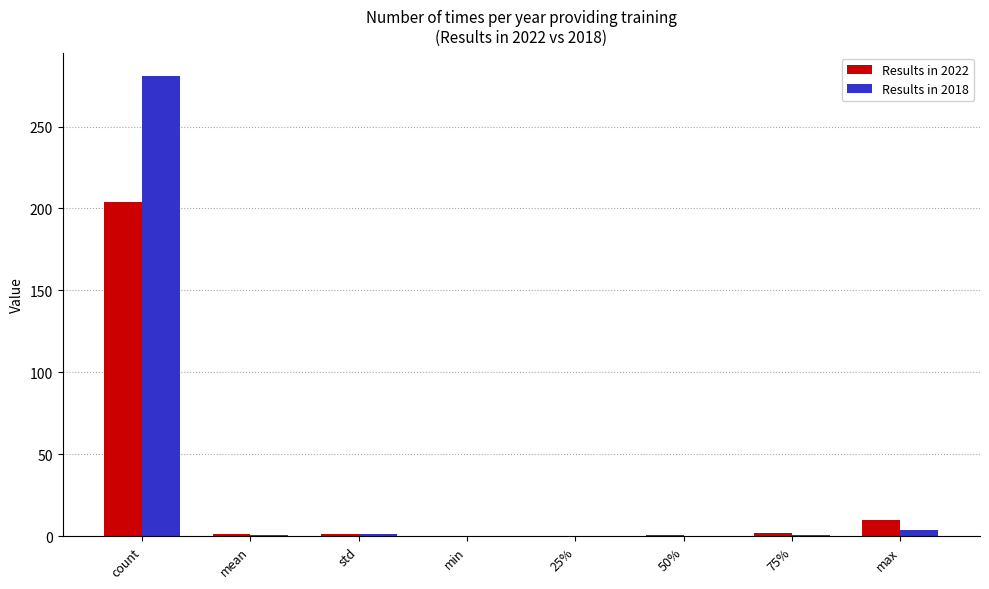

At which category does the chart reach its peak across all series?

count